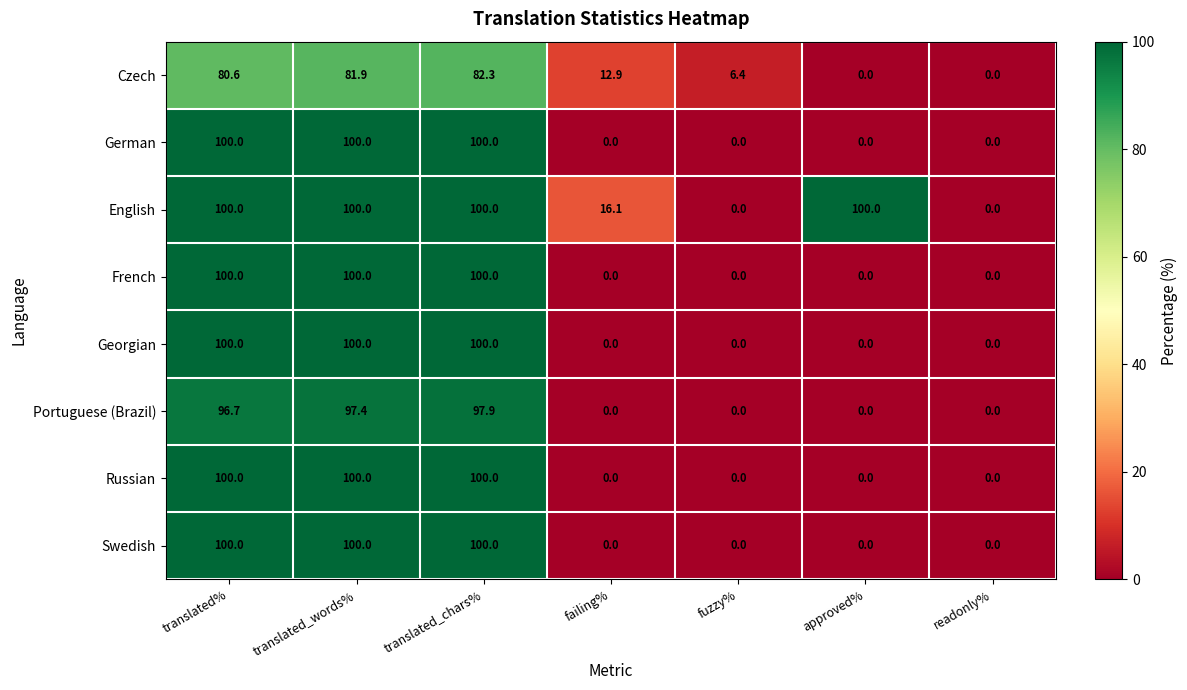

What is the maximum value for German?

100.0